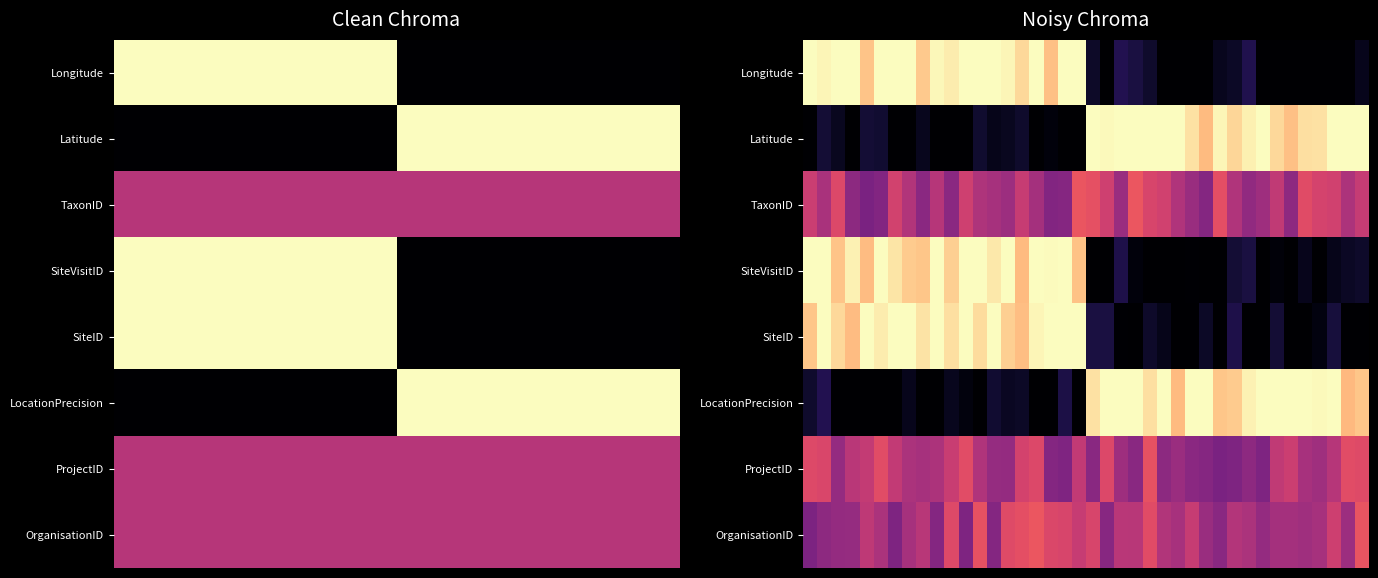

At how many categories does at least one series exceed 0?

40